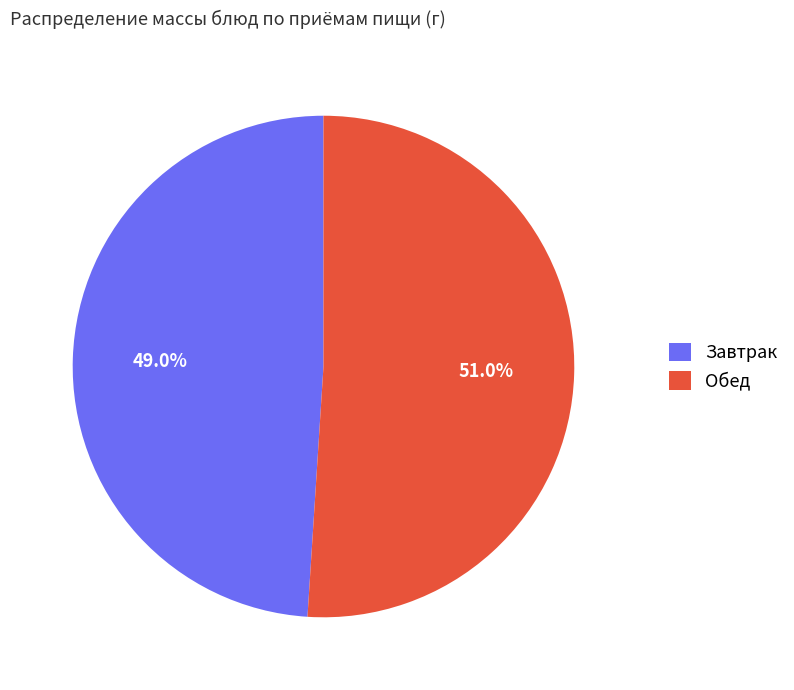

What is the ratio of the value at Обед to the value at Завтрак?

1.0